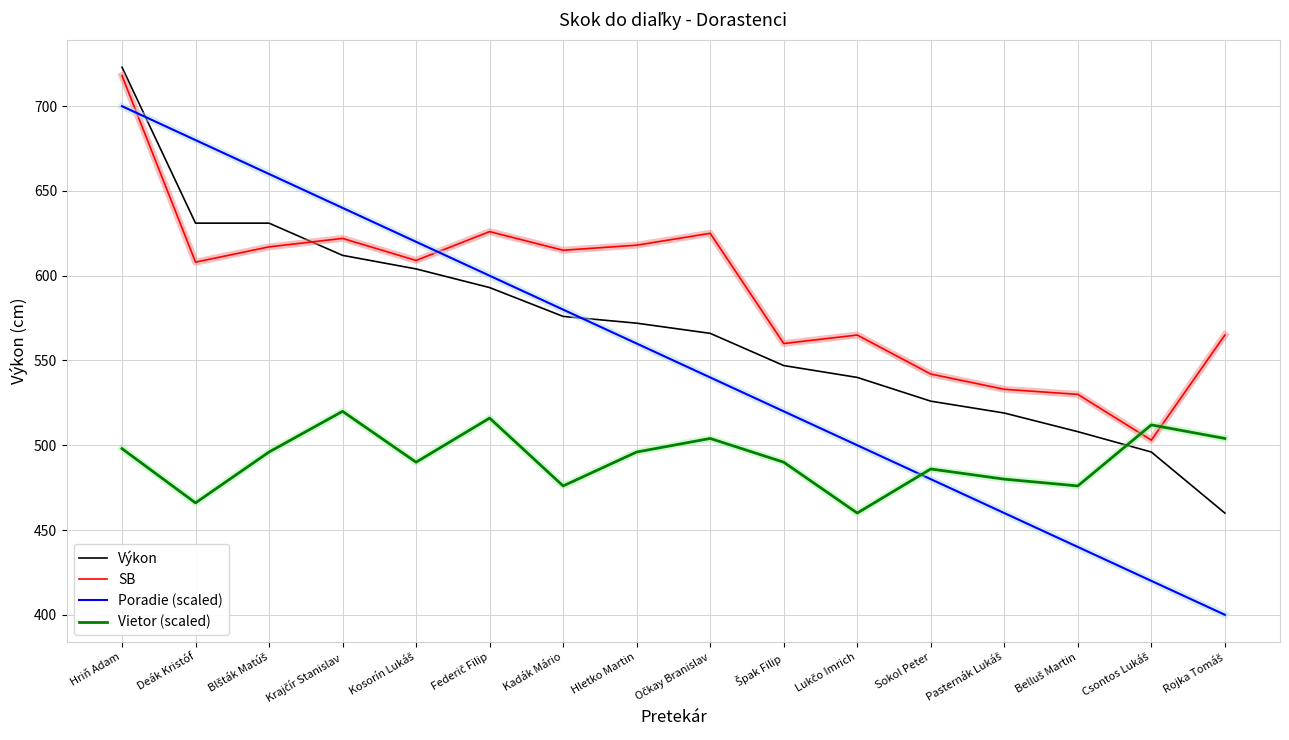

List the series in order of their peak value, highest first.

Výkon, SB, Poradie (scaled), Vietor (scaled)